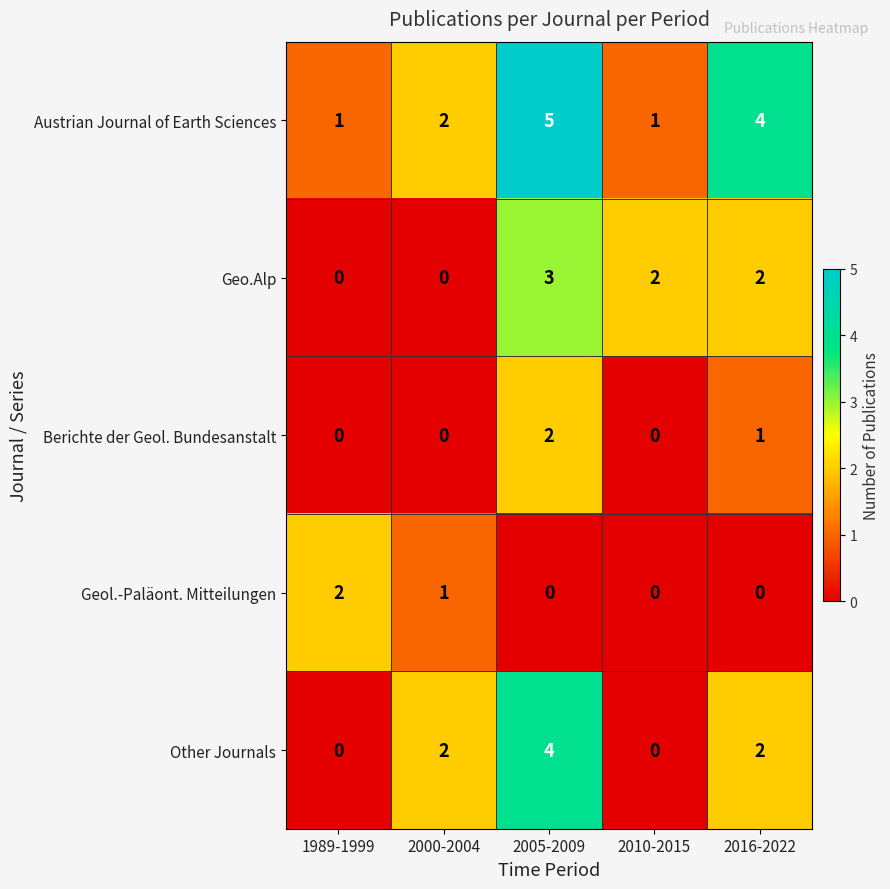

What is the difference between the highest and lowest values at 2016-2022?

4